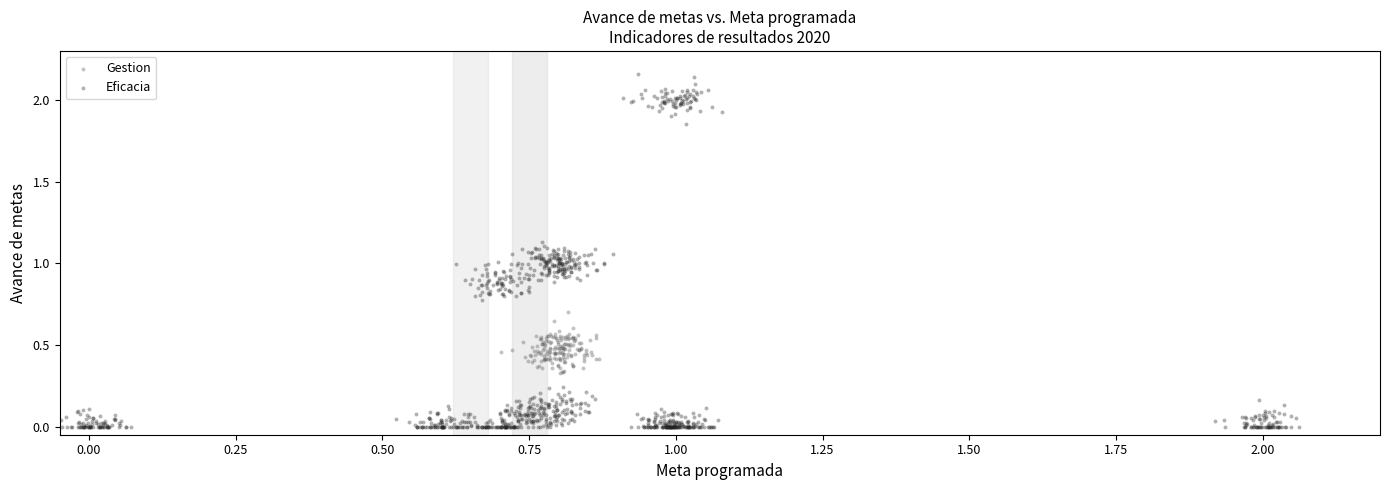

Which series contains the highest Y value?

Eficacia